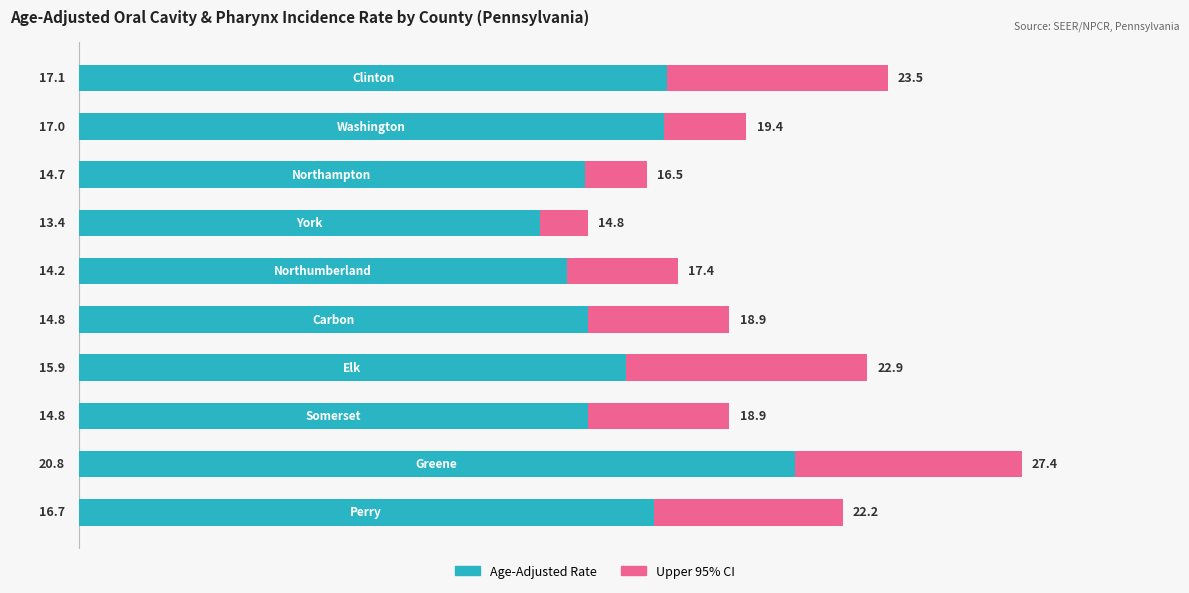

What is the difference between the maximum and minimum values in the Age-Adjusted Rate series?

7.4